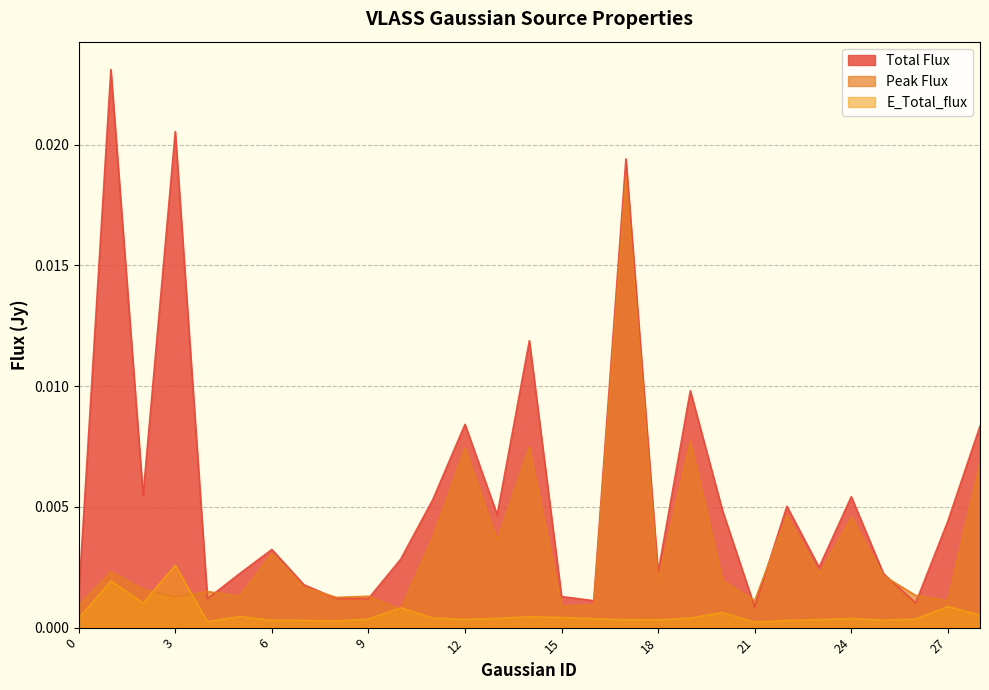

How many series are shown in this chart?

3